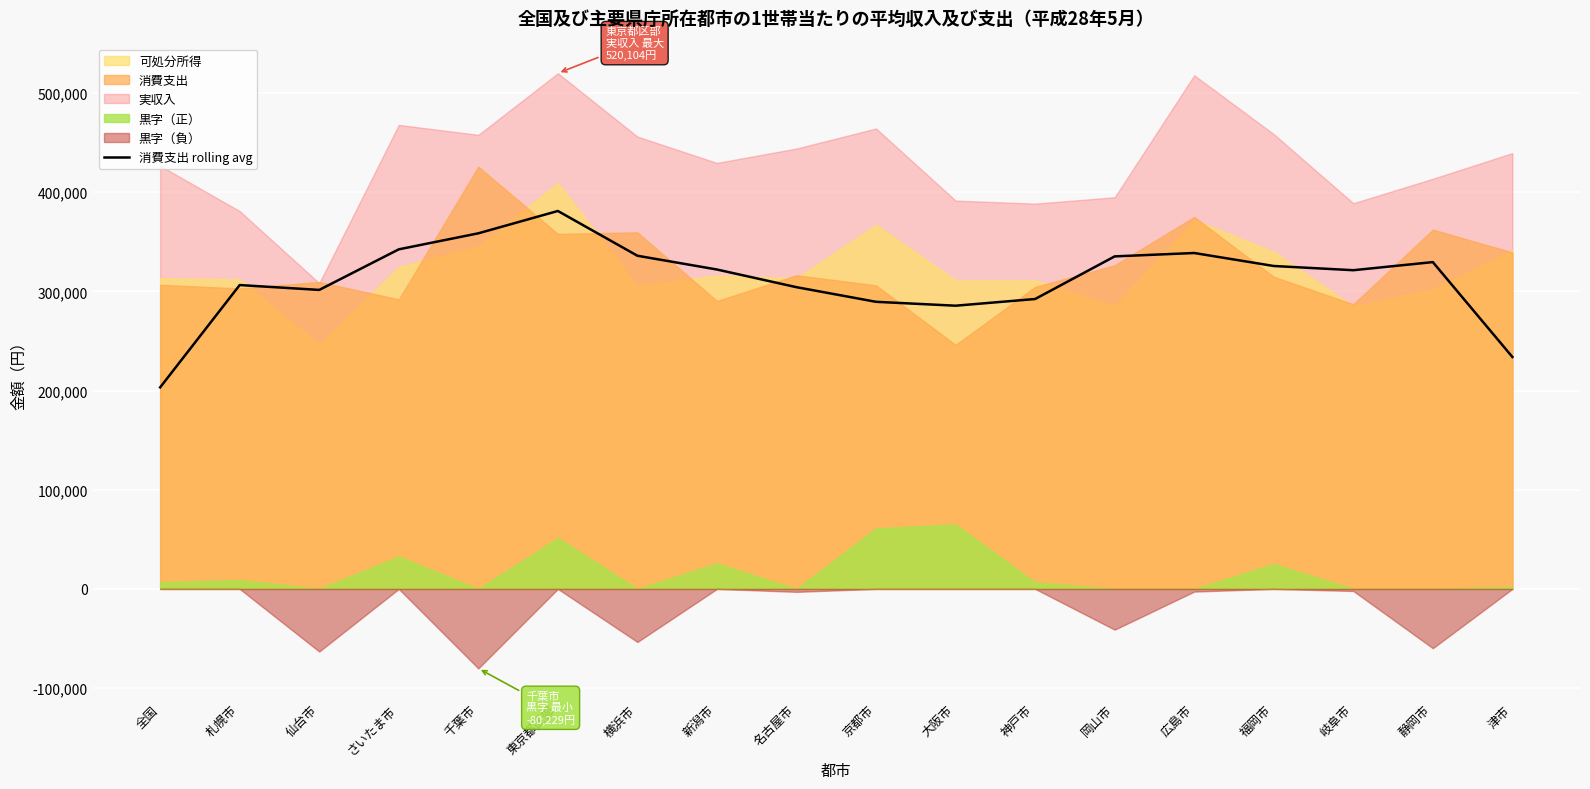

The chart shows a value of 342462.0 at さいたま市. True or false?

True